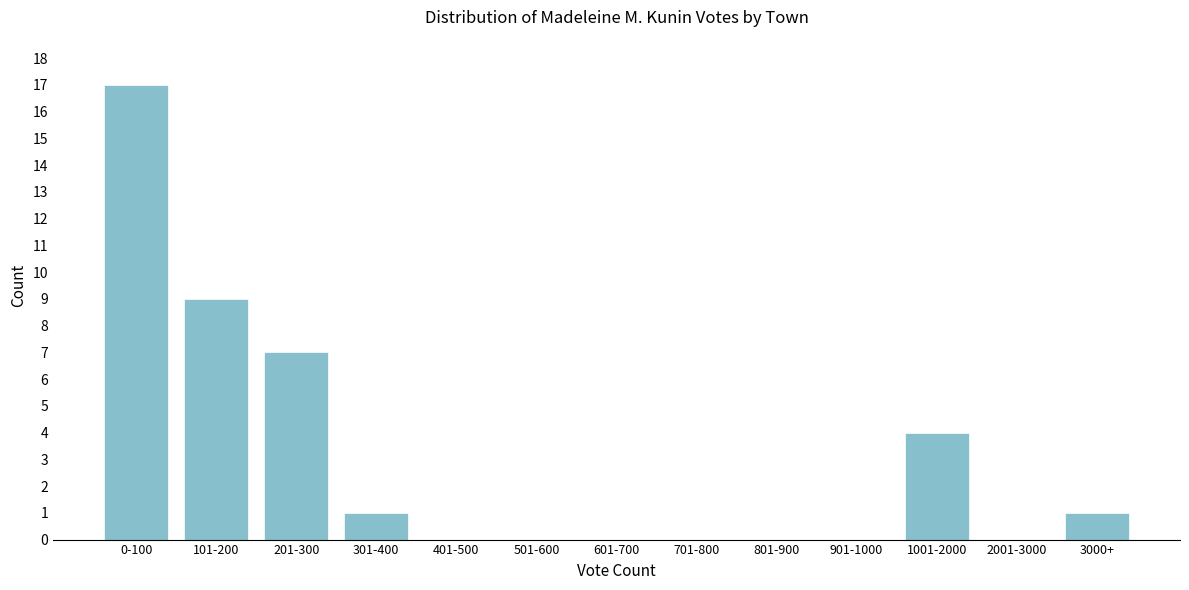

Reading left to right, extract all data points from this chart.

0-100=17	101-200=9	201-300=7	301-400=1	401-500=0	501-600=0	601-700=0	701-800=0	801-900=0	901-1000=0	1001-2000=4	2001-3000=0	3000+=1